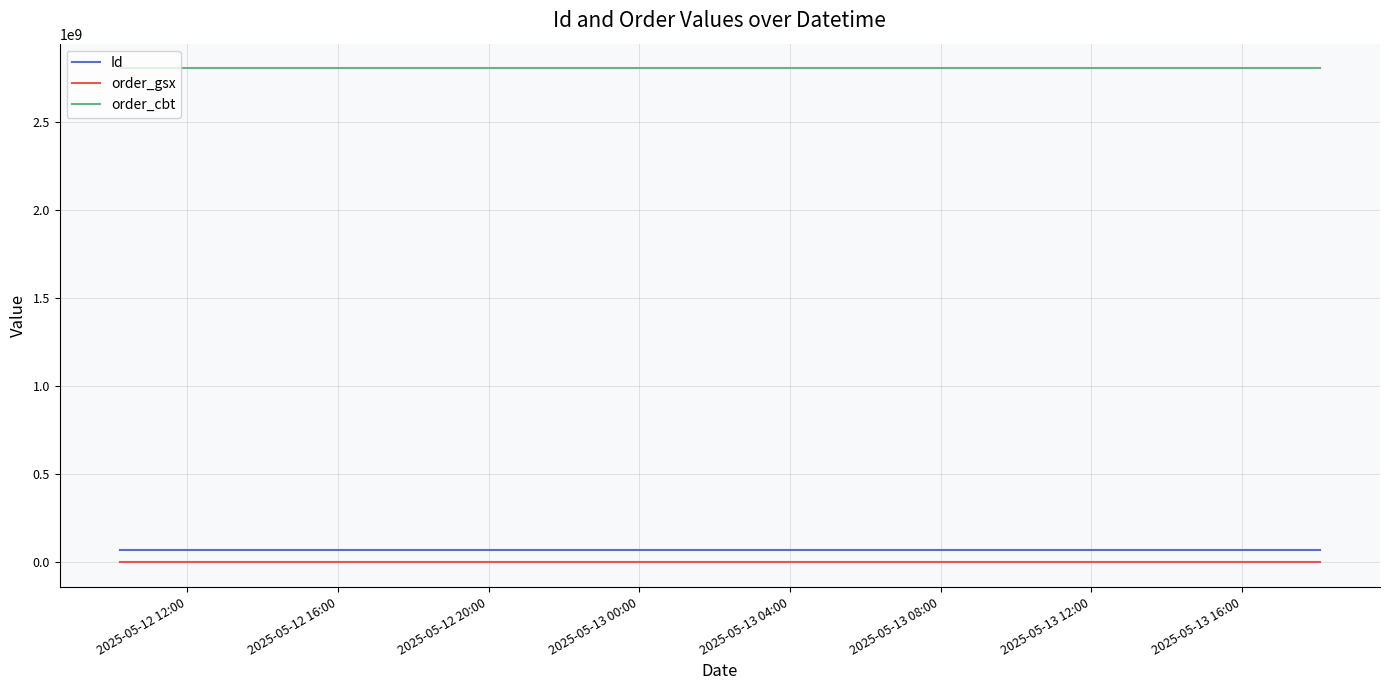

What is the lowest value of the order_cbt series?

2803857672